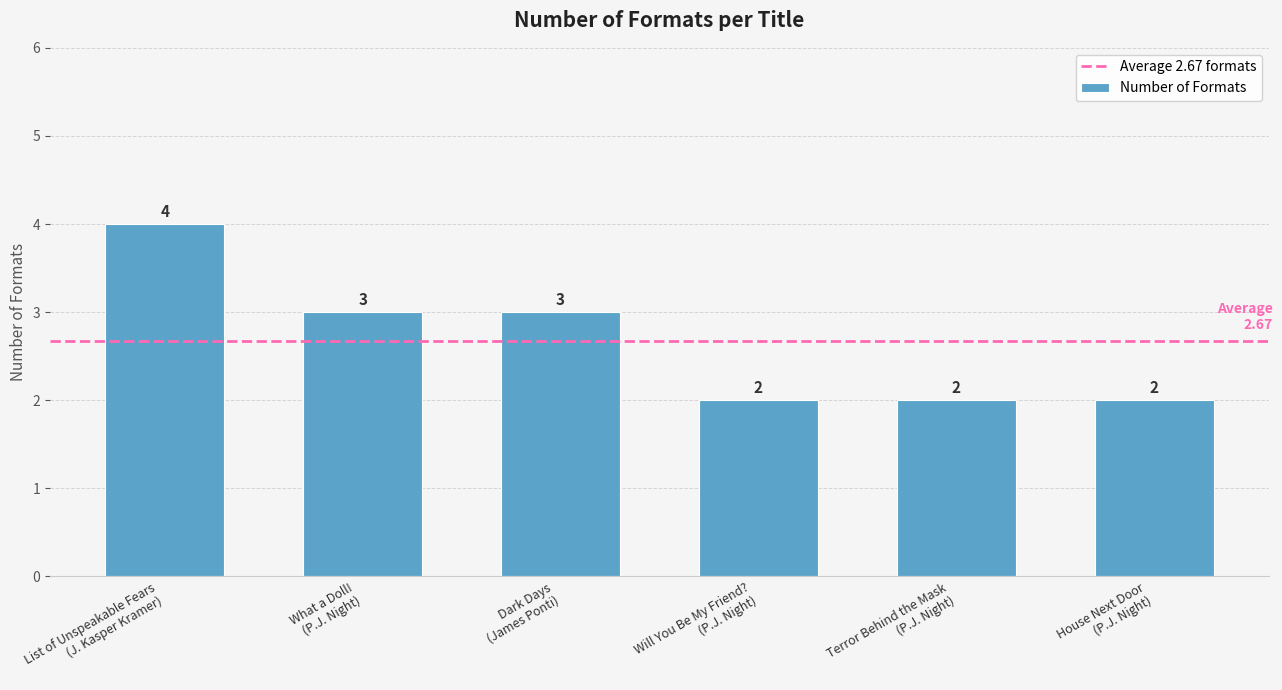

What is the label of the 4th bar from the right?

Dark Days
(James Ponti)